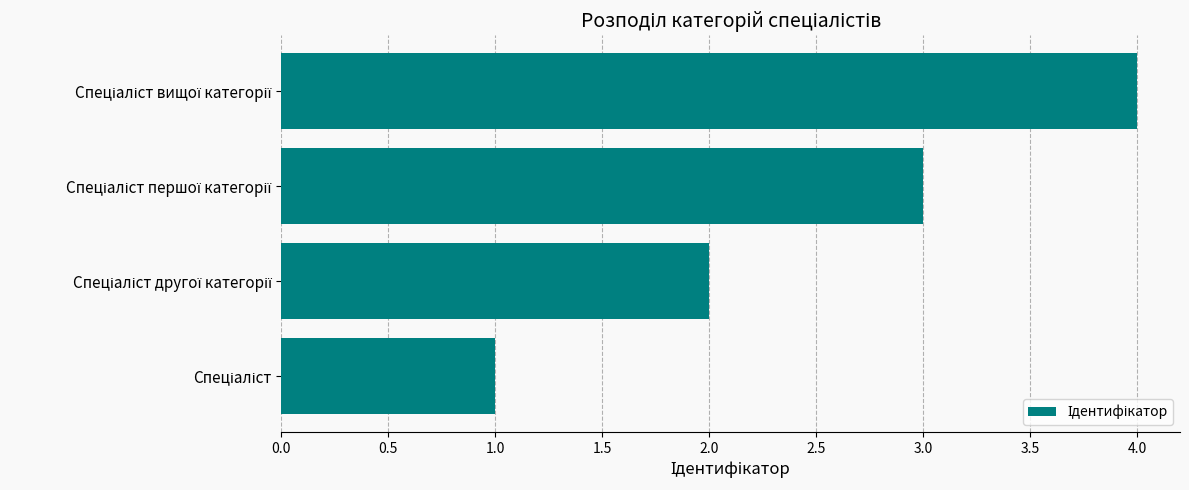

What is the difference between the maximum and minimum values?

3